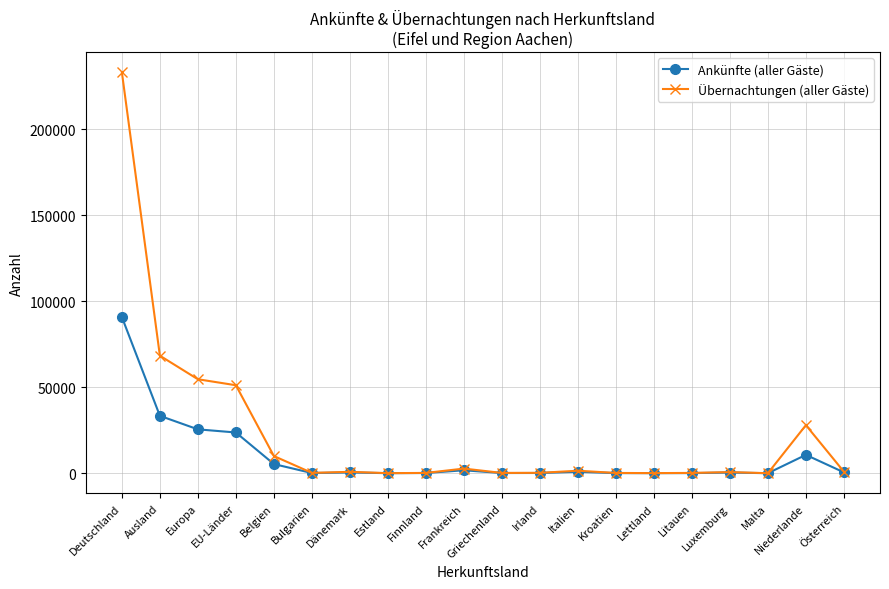

List the series in order of their peak value, lowest first.

Ankünfte (aller Gäste), Übernachtungen (aller Gäste)